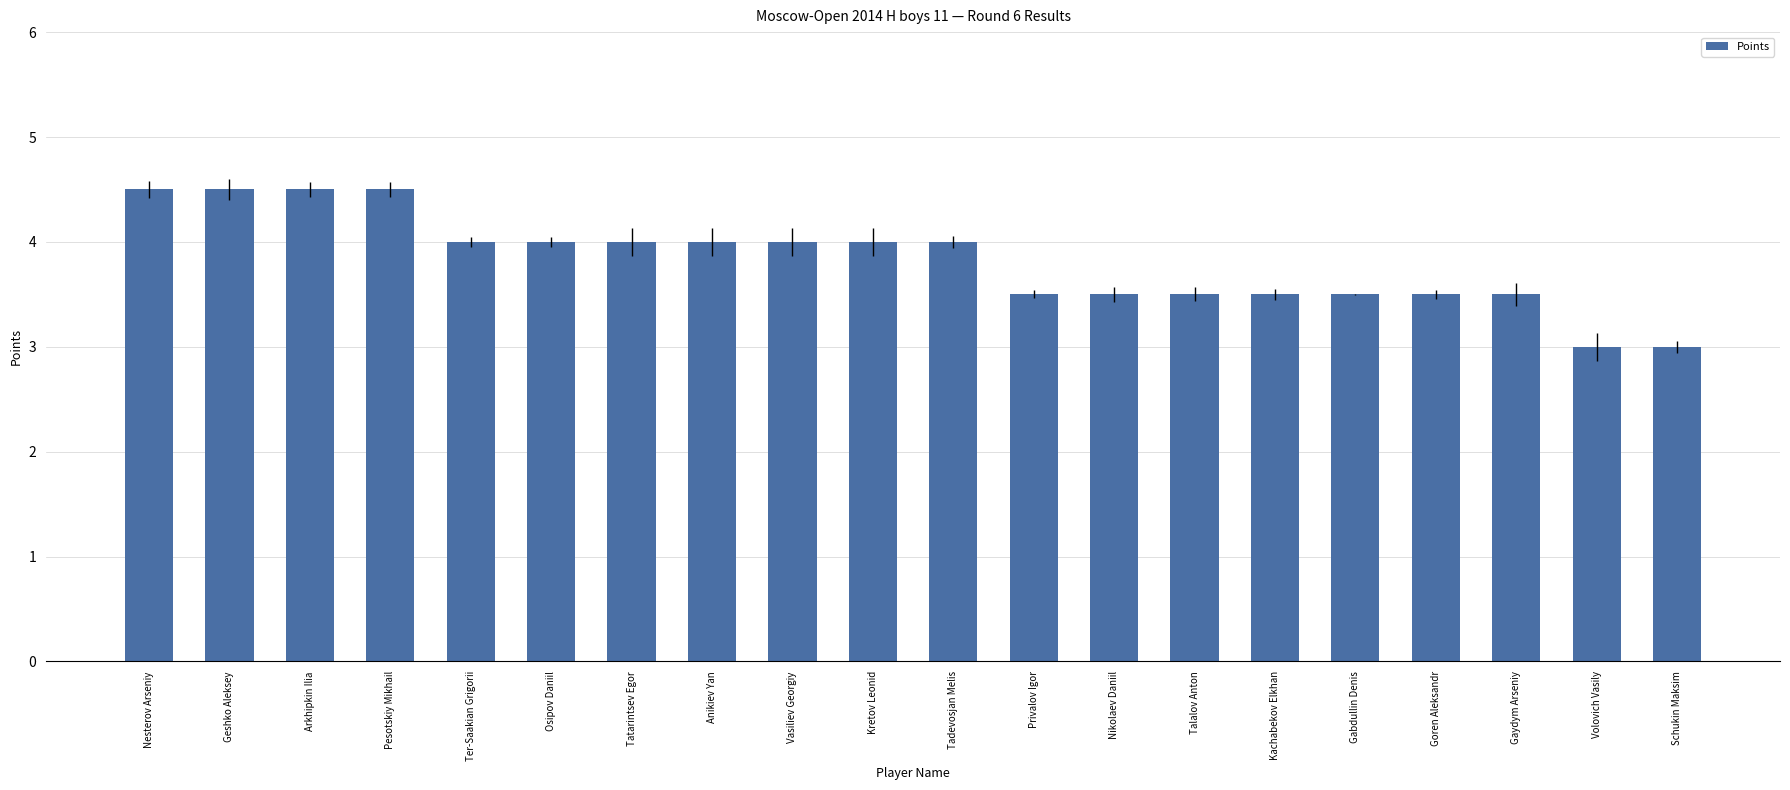

What is the sum of all values?

76.5